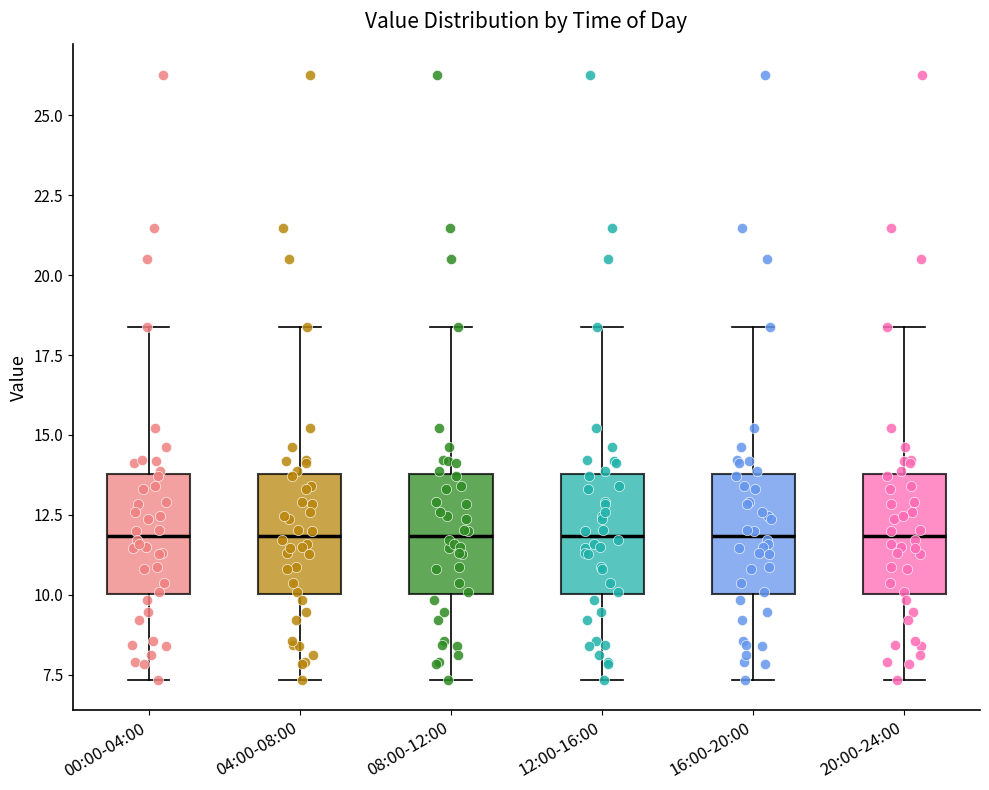

Reading left to right, transcribe this box plot: for each box, give where its median line is, the range the box spans, and where its two whiskers end, as read against the y-axis. The values are not printed on the chart, so give them approximately, as read against the axis.

00:00-04:00: median 12.0, box 10.0 to 14.0, whiskers 7.5 to 18.5
04:00-08:00: median 12.0, box 10.0 to 14.0, whiskers 7.5 to 18.5
08:00-12:00: median 12.0, box 10.0 to 14.0, whiskers 7.5 to 18.5
12:00-16:00: median 12.0, box 10.0 to 14.0, whiskers 7.5 to 18.5
16:00-20:00: median 12.0, box 10.0 to 14.0, whiskers 7.5 to 18.5
20:00-24:00: median 12.0, box 10.0 to 14.0, whiskers 7.5 to 18.5